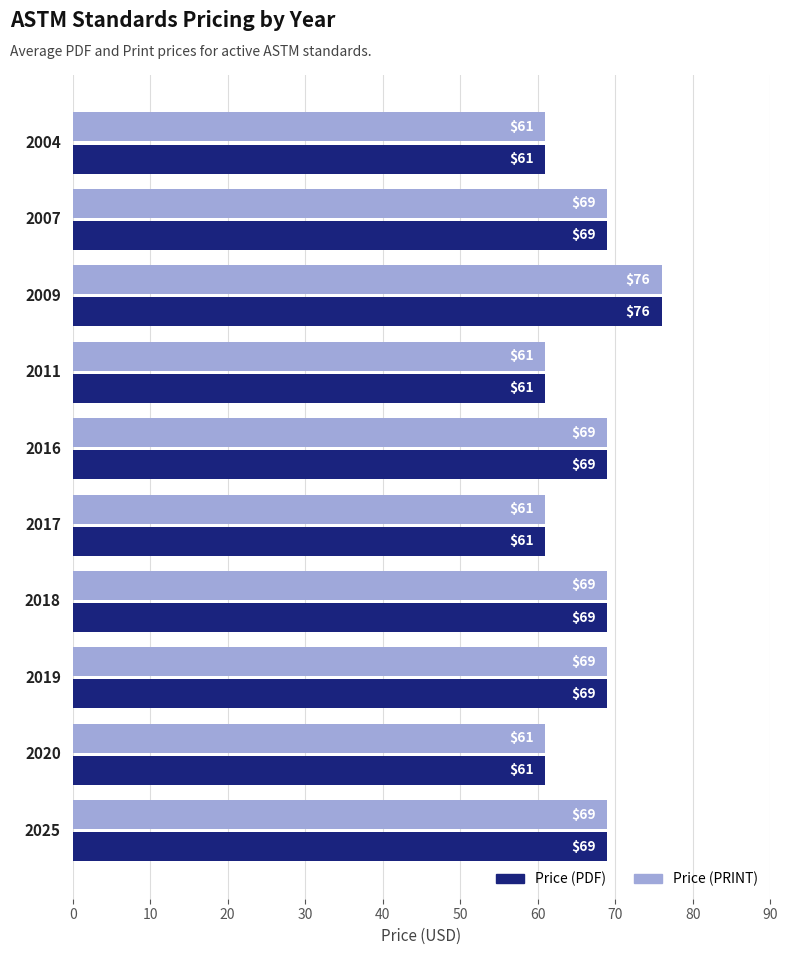

At how many categories does at least one series exceed 68?

6